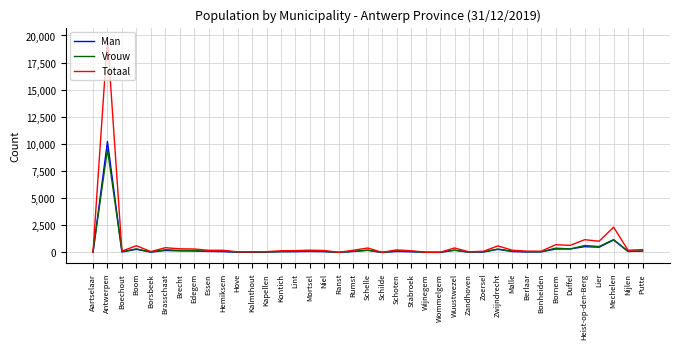

How many lines are shown in the chart?

3